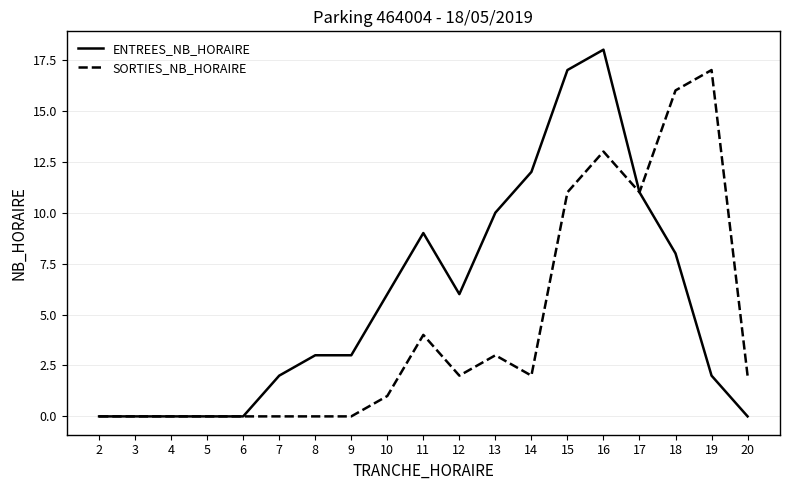

Which series changed the most between 17 and 19?

ENTREES_NB_HORAIRE